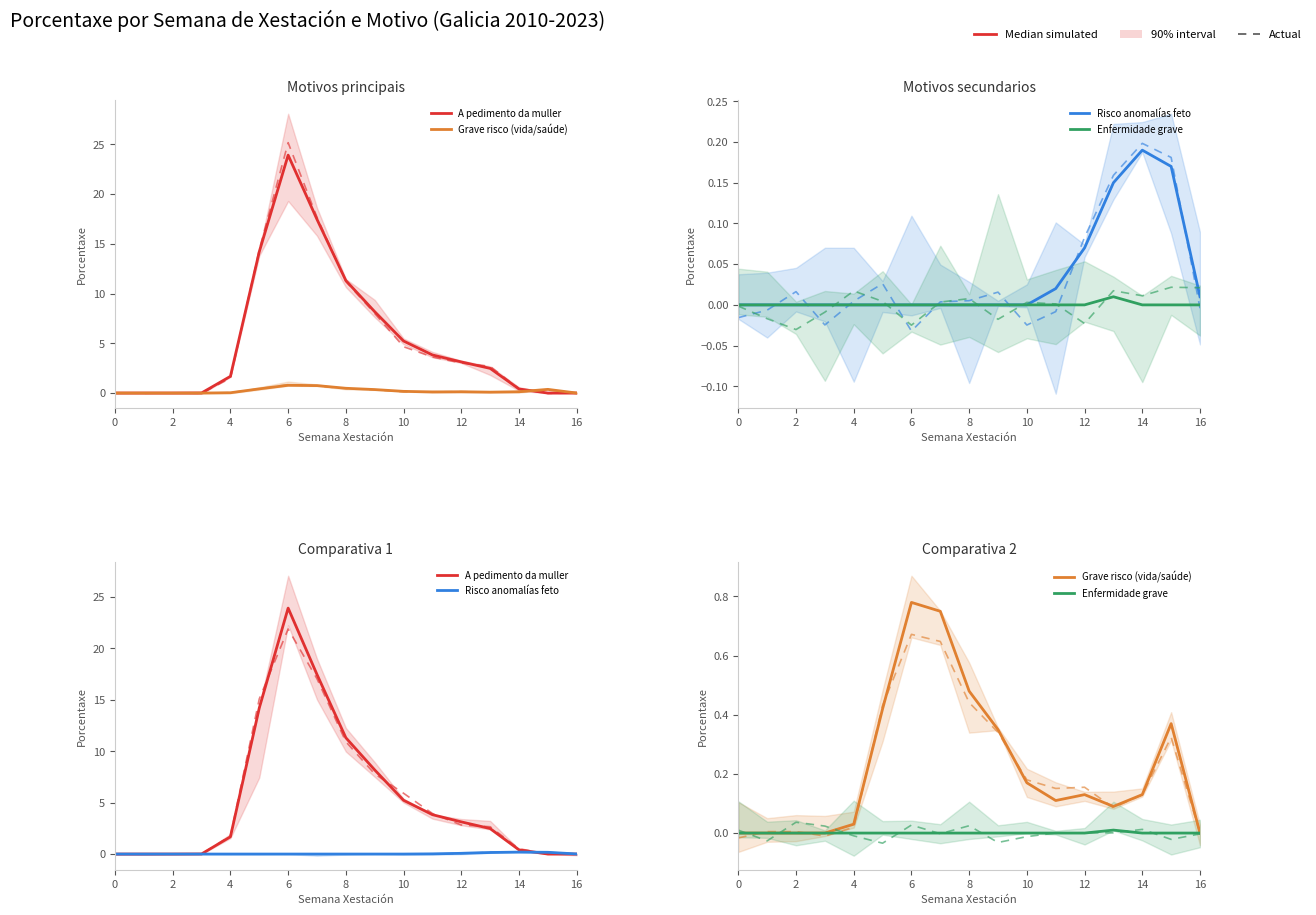

What value does the Risco anomalías feto series have at 12?

0.1